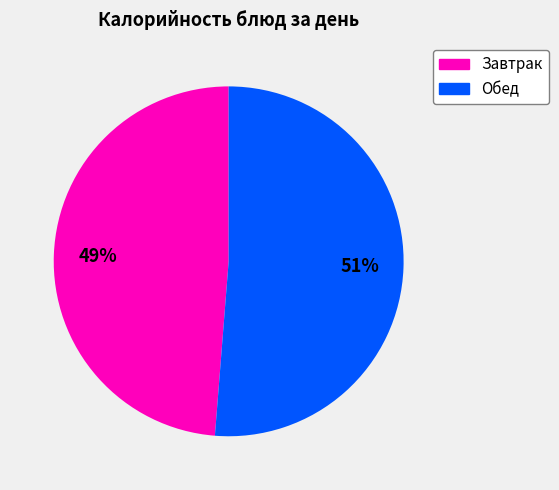

Does any single category account for the majority?

Yes